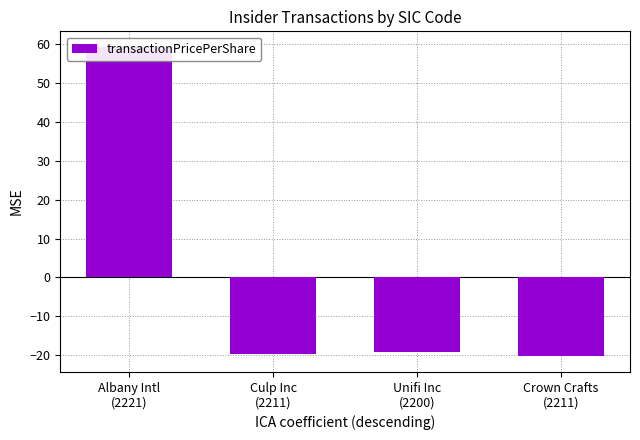

Which category has the highest value across all series?

Albany Intl
(2221)